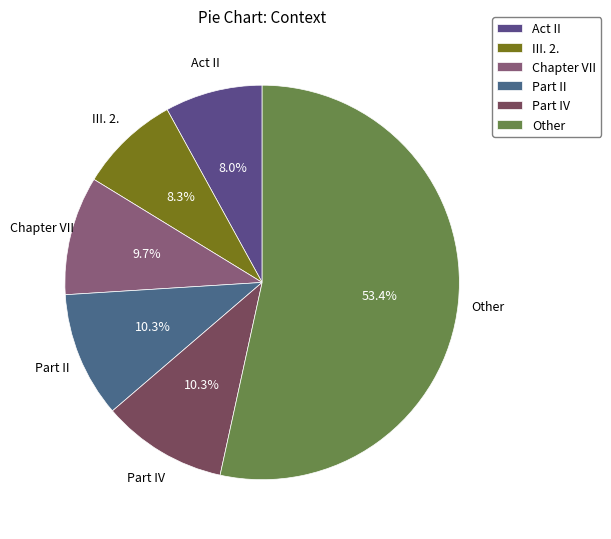

To the nearest percent, what is the combined percentage of Part II and III. 2.?

19%